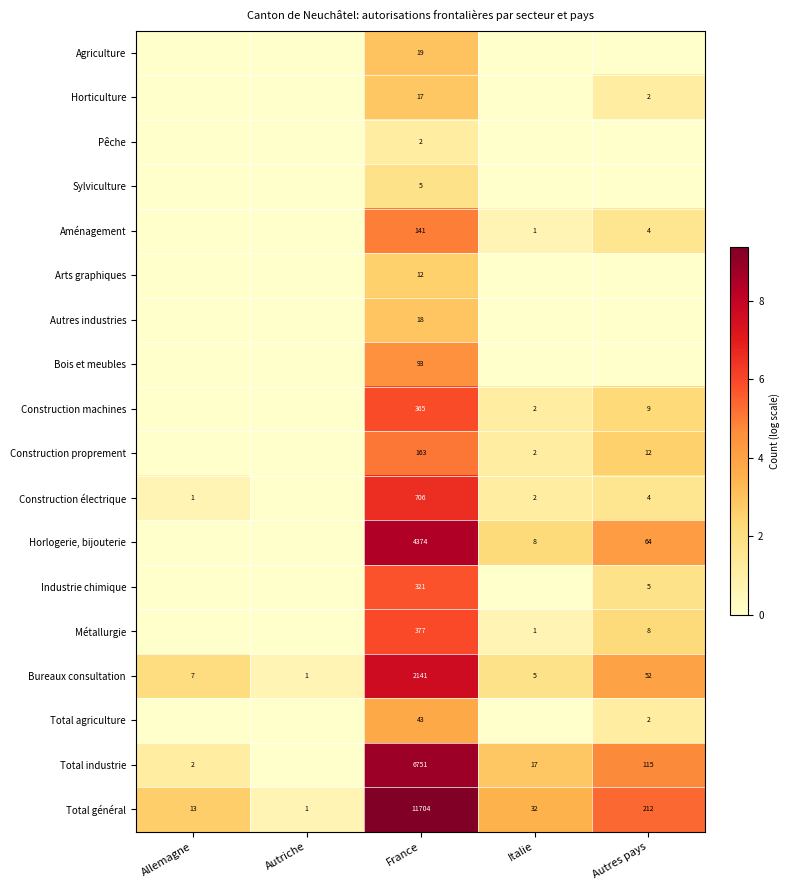

The value of Total agriculture at Autres pays is 1.1. True or false?

True